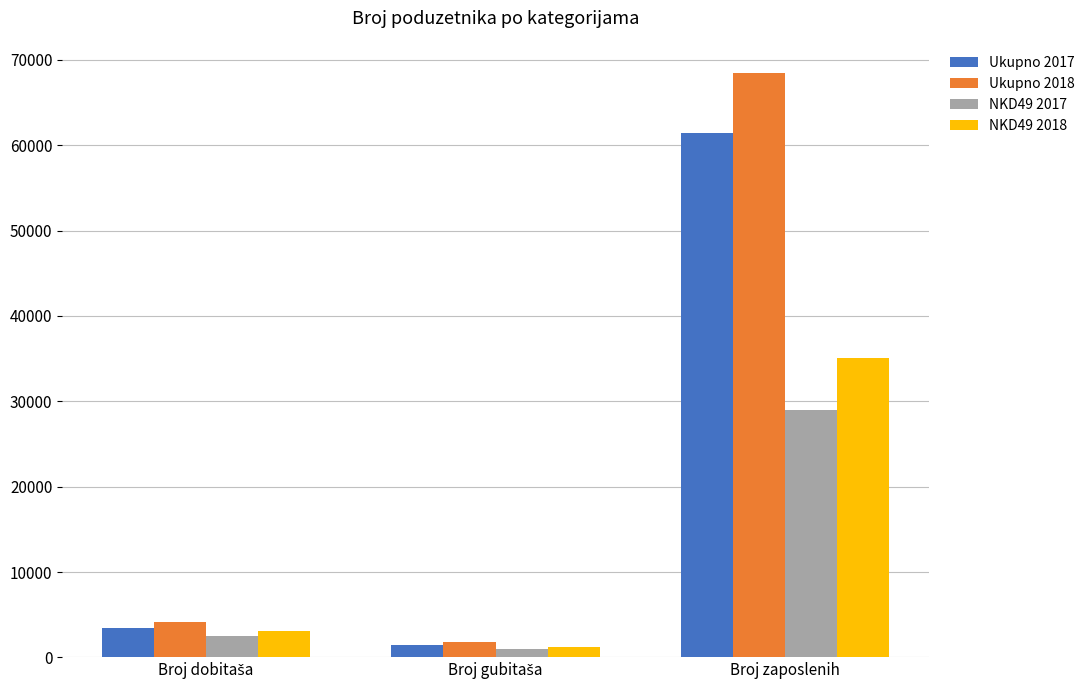

What is the lowest value of the NKD49 2017 series?

974